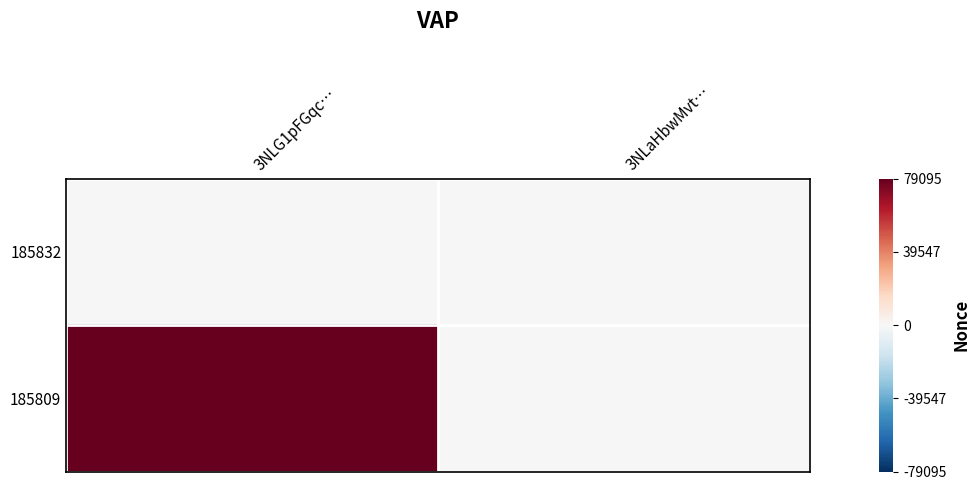

What is the average value of the 185809 series?

39548